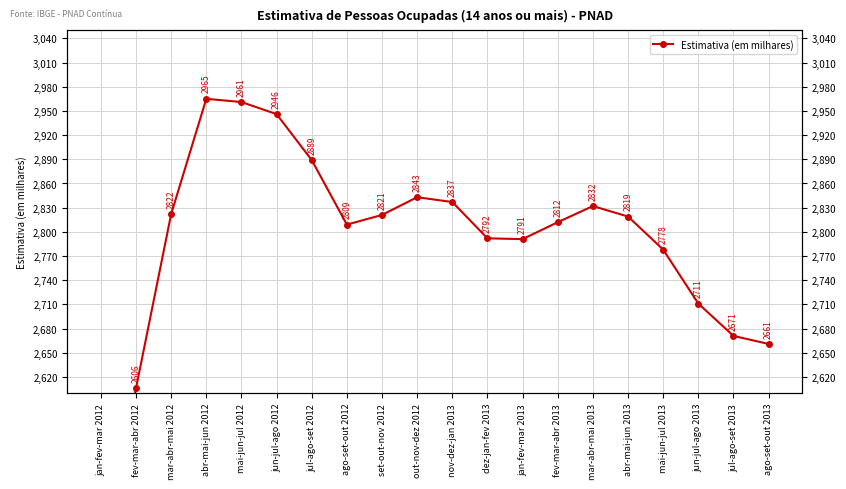

How many values exceed 2819?

9